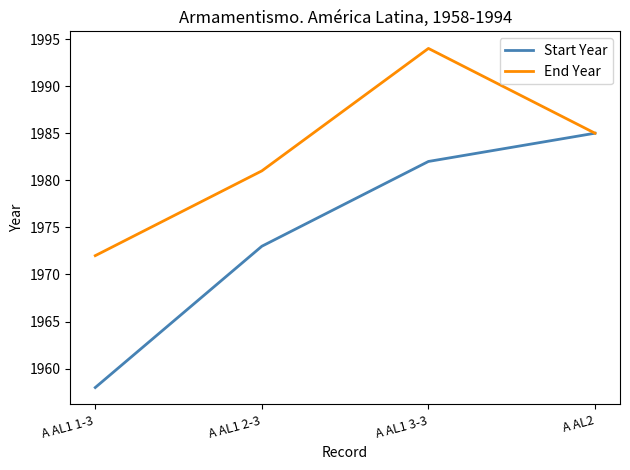

Count the number of data series in this chart.

2